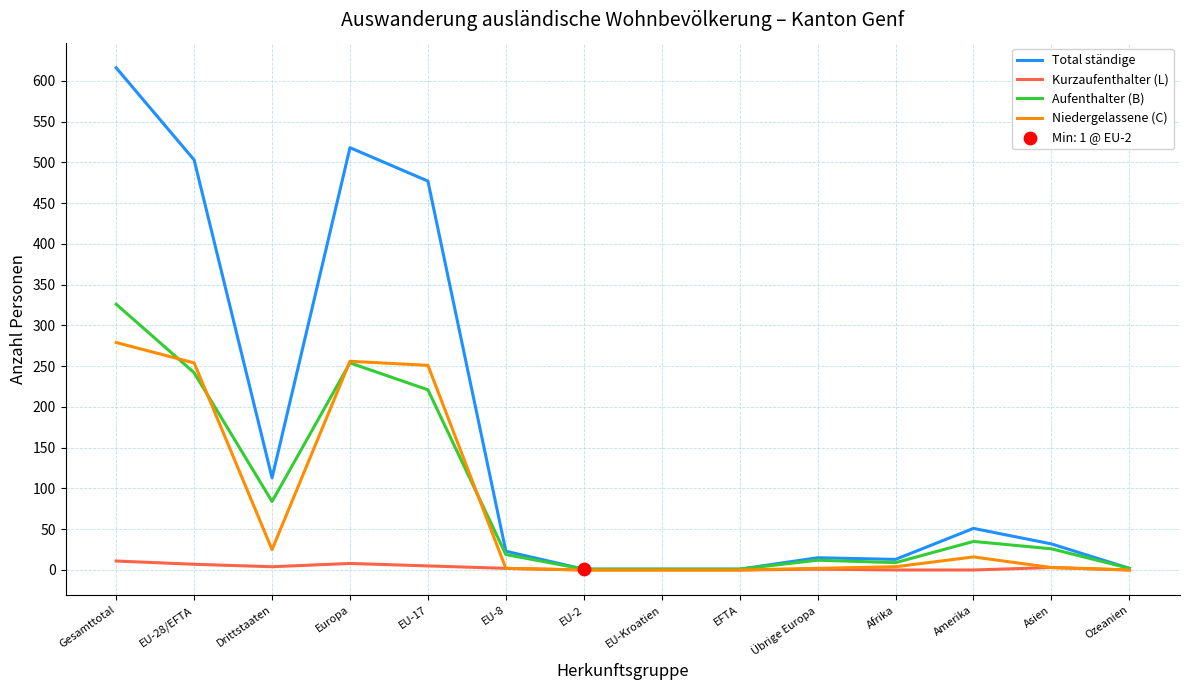

Is the value of Kurzaufenthalter (L) at Gesamttotal greater than the value of Aufenthalter (B) at EU-8?

No